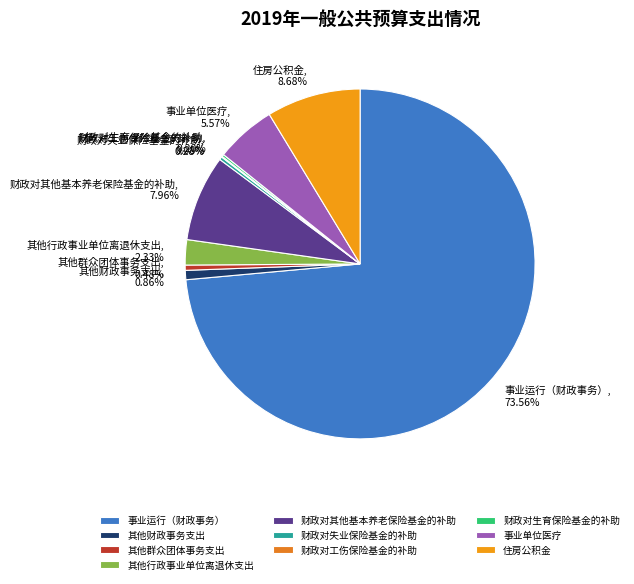

Which category accounts for the majority?

事业运行（财政事务）